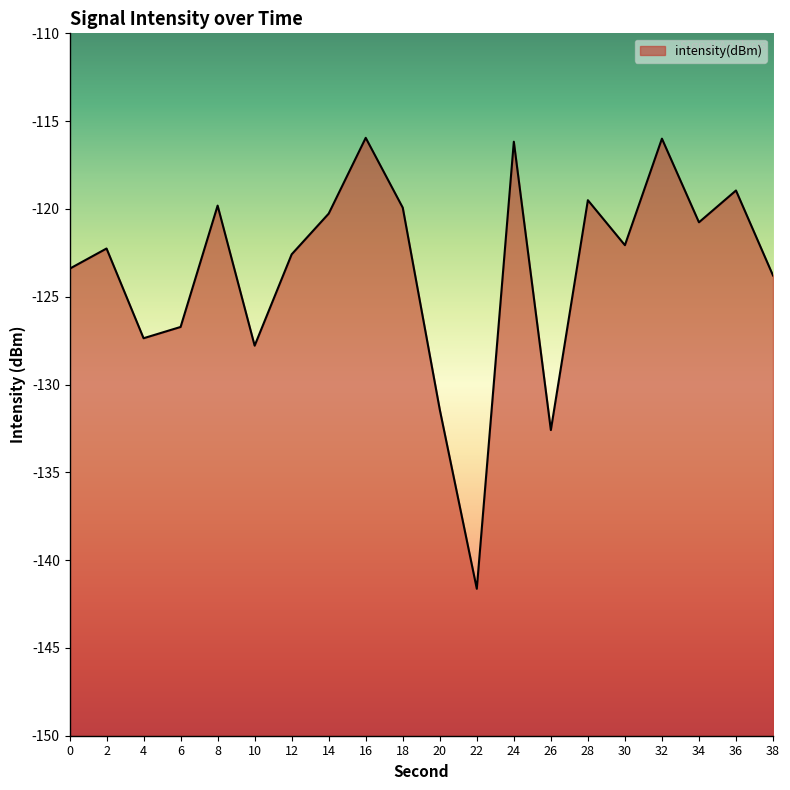

Where is the first local minimum?

4